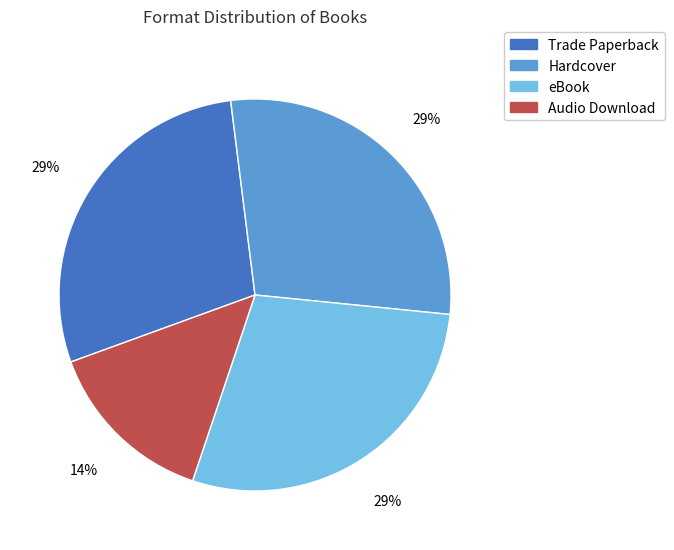

To the nearest percent, what is the combined percentage of eBook and Audio Download?

43%